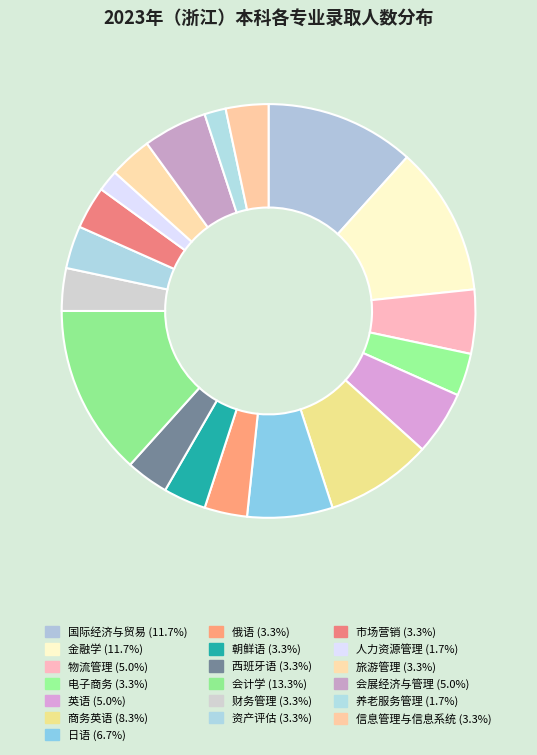

To the nearest percent, what portion does 俄语 represent?

3%